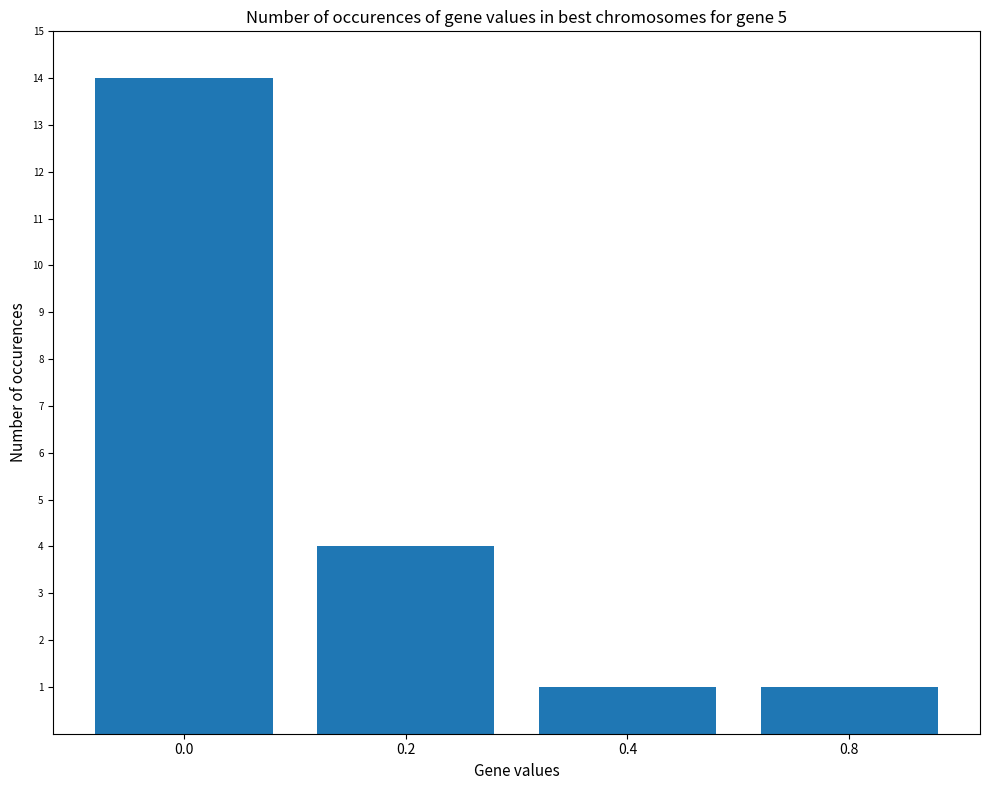

What is the greatest value displayed?

14